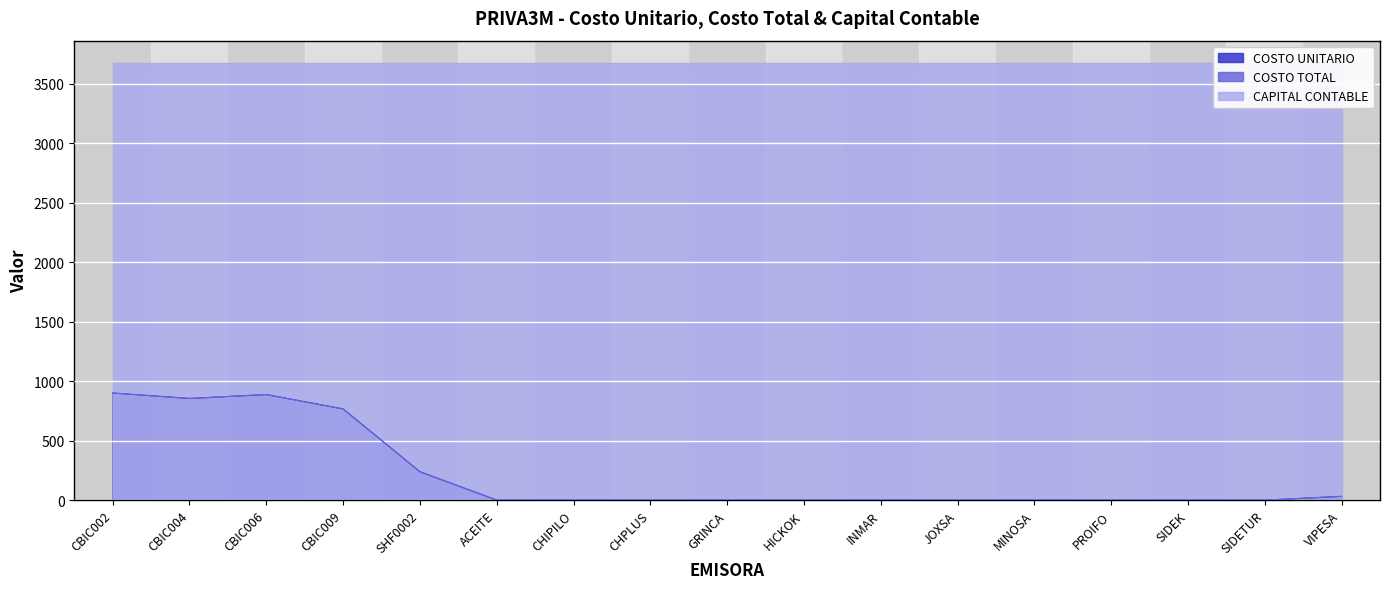

True or false: COSTO TOTAL and COSTO UNITARIO cross at least once.

False